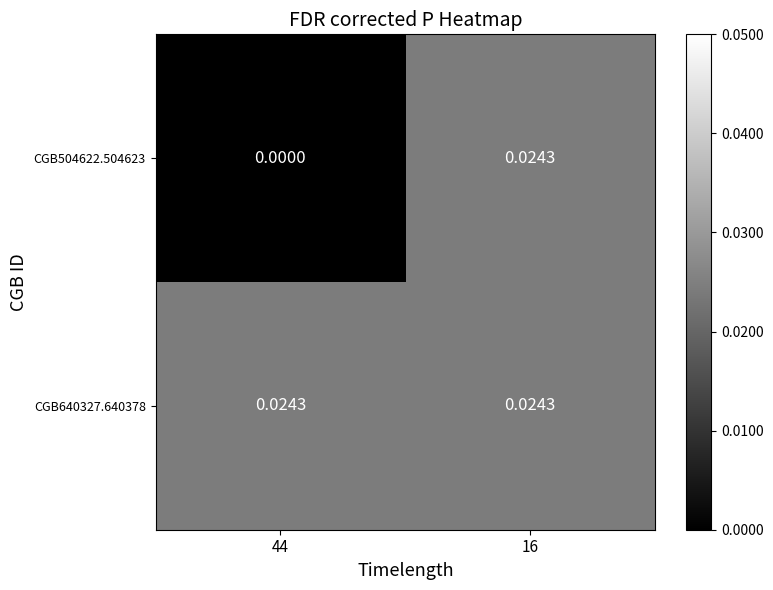

Is the value of CGB504622.504623 at 44 greater than the value of CGB640327.640378 at 16?

No